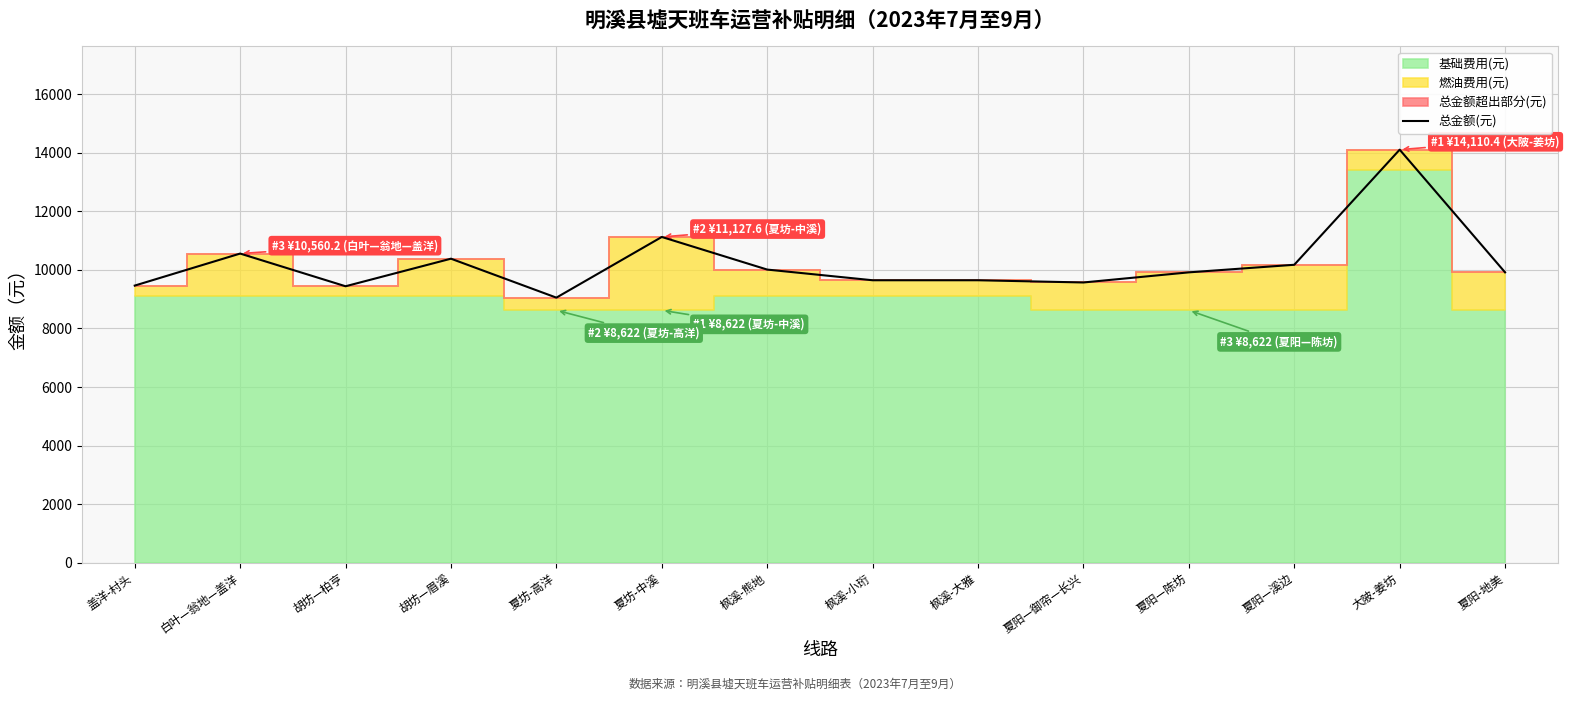

What is the sum of the values at 大陂-姜坊 and 白叶—翁地—盖洋?

24670.6